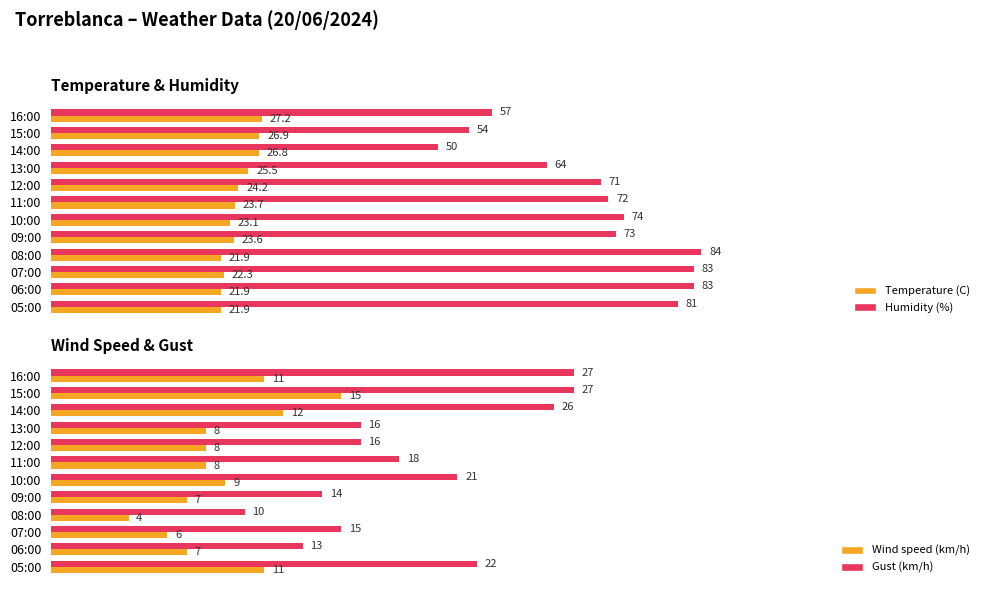

Where is Humidity (%) nearest to the value 67?

13:00